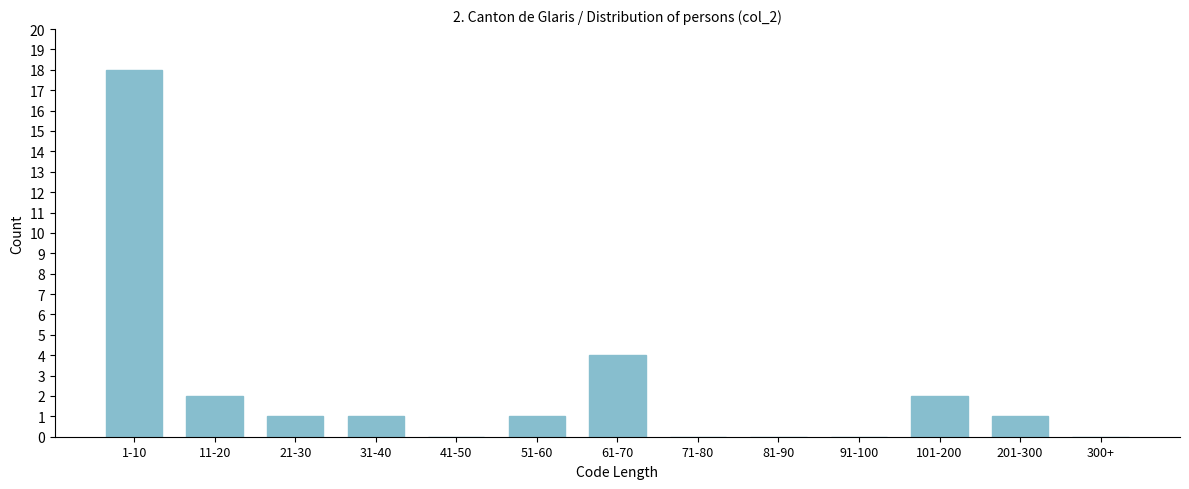

Reading left to right, extract all data points from this chart.

1-10=18	11-20=2	21-30=1	31-40=1	41-50=0	51-60=1	61-70=4	71-80=0	81-90=0	91-100=0	101-200=2	201-300=1	300+=0